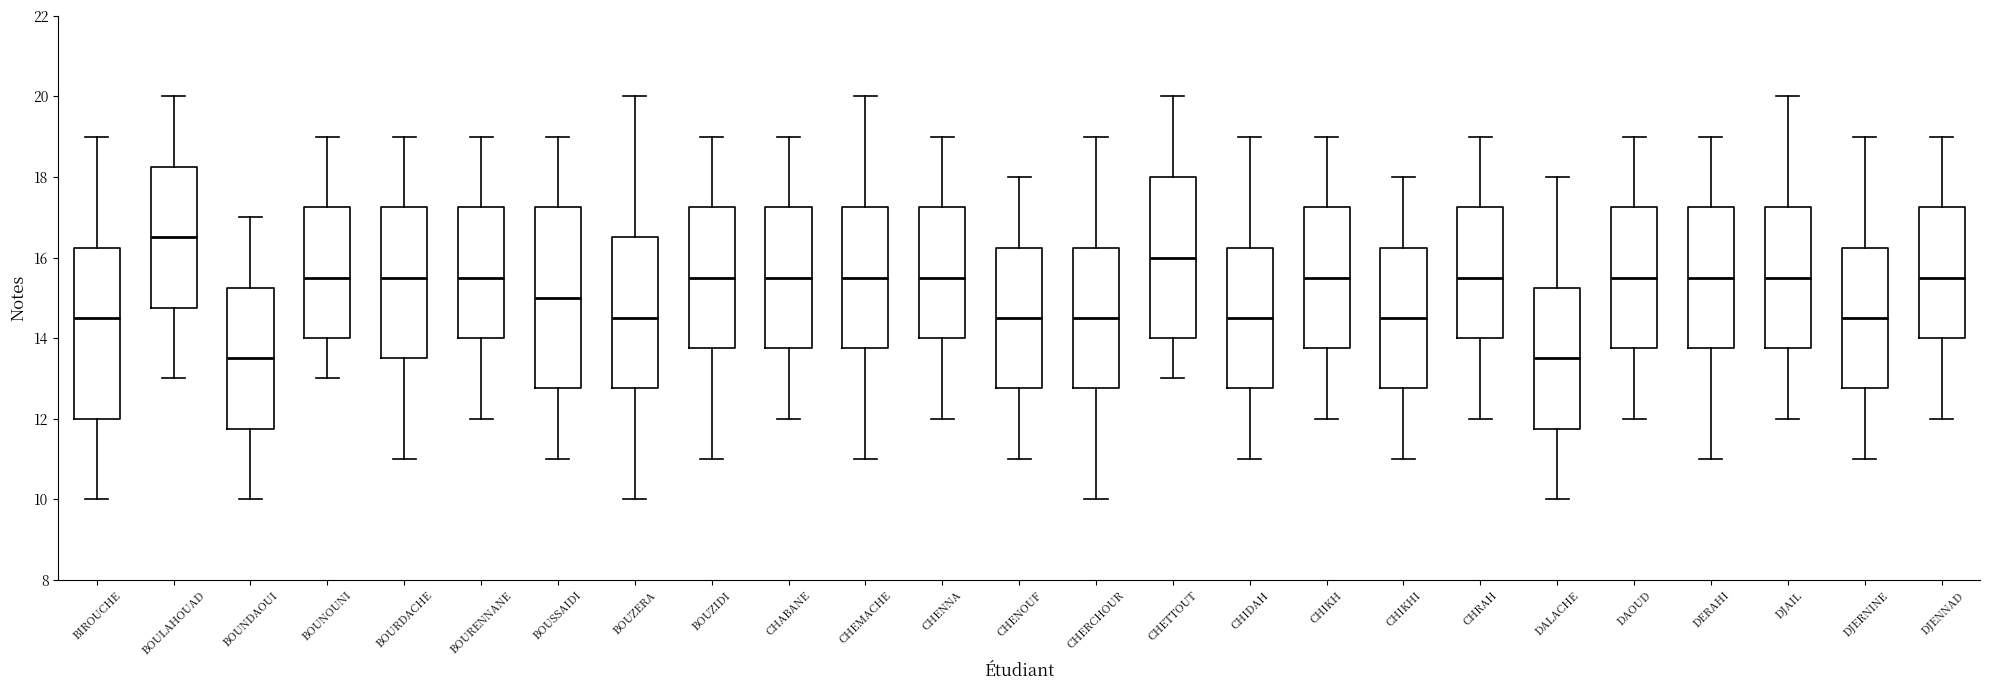

Which box is the tallest, from its lower edge to its upper edge?

BOUSSAIDI